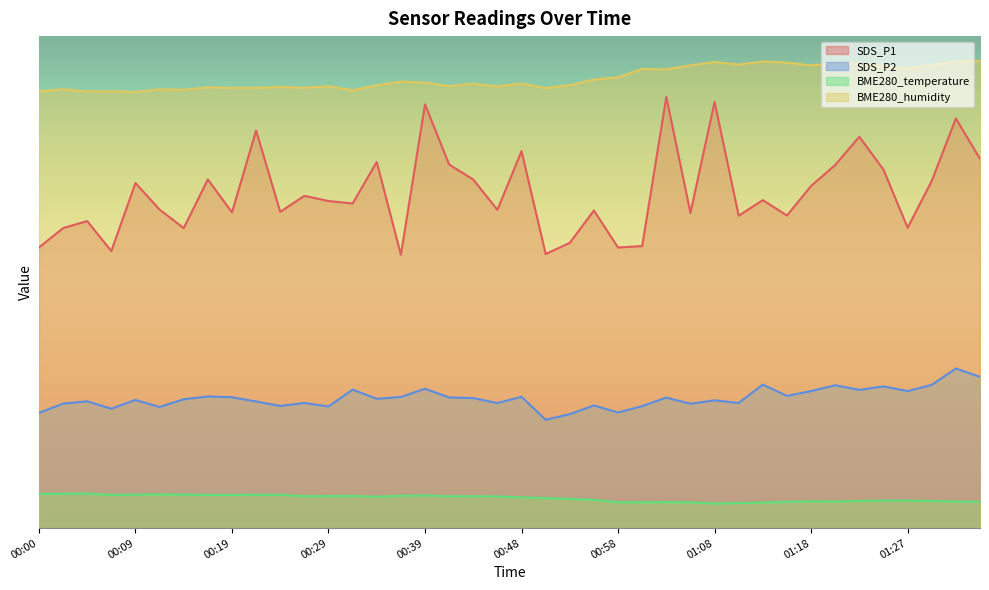

Which has a higher value, 01:10 or 00:09?

00:09